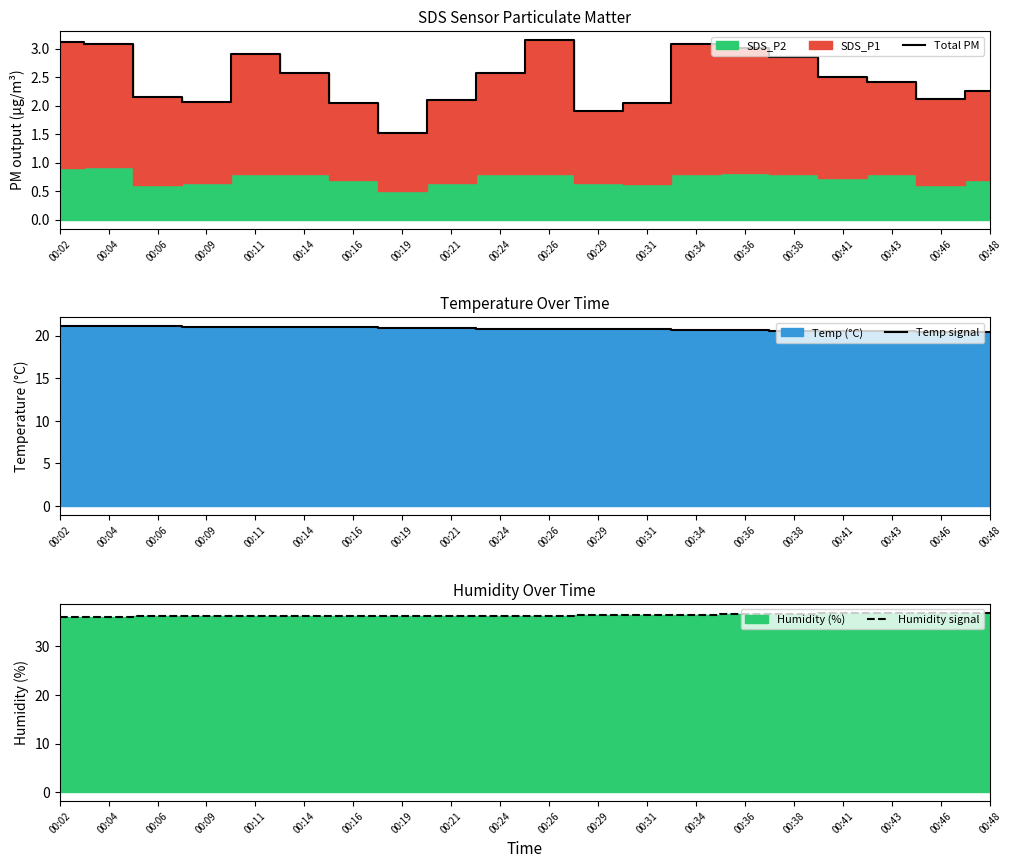

True or false: Total PM has a value of 0.7 at 00:19.

False